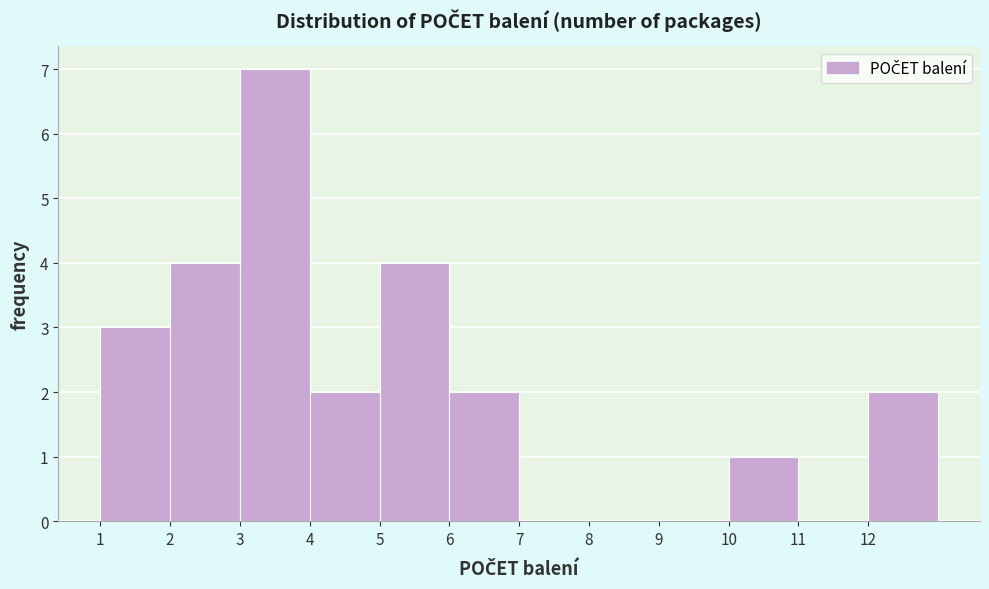

Reading left to right, list every bar in this chart as the range it spans on the x-axis followed by its height. The values are not printed on the chart, so give them approximately, as read against the axis.

1 to 2: 3
2 to 3: 4
3 to 4: 7
4 to 5: 2
5 to 6: 4
6 to 7: 2
7 to 8: 0
8 to 9: 0
9 to 10: 0
10 to 11: 1
11 to 12: 0
12 to 13: 2